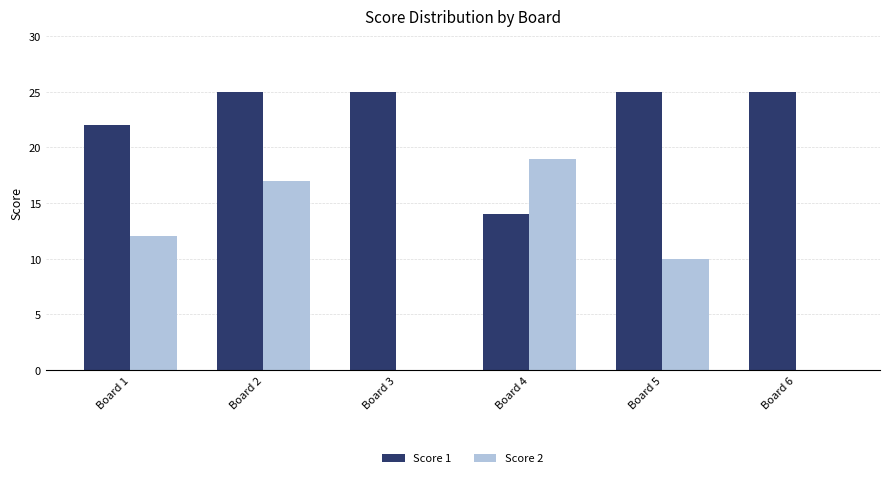

How many distinct data groups are displayed?

2